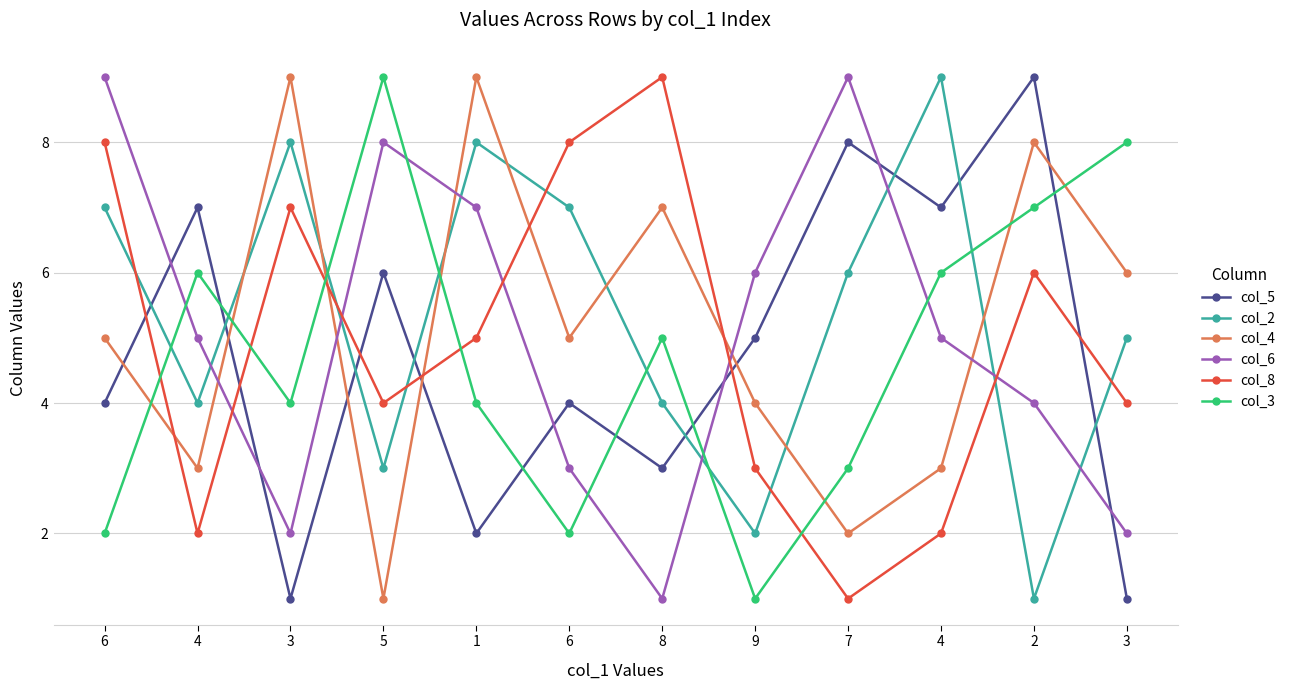

The col_2 series shows 8 at 7. True or false?

False